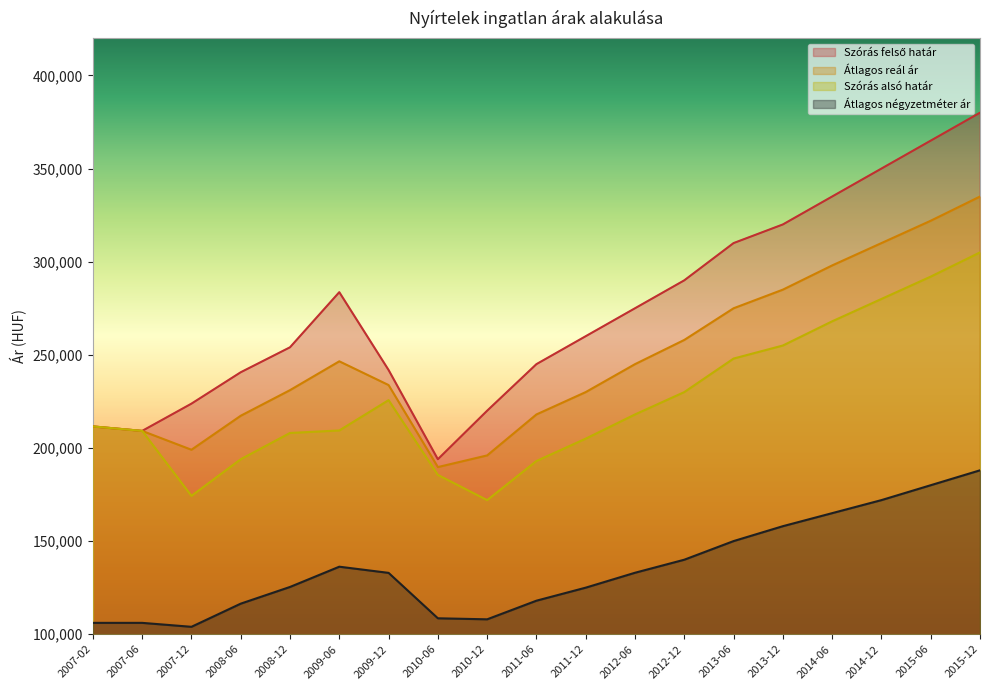

At which label is Átlagos négyzetméter ár closest to 145988?

2013-06